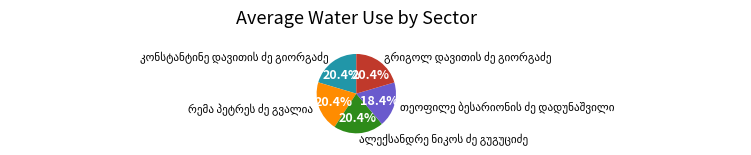

Does any single category account for the majority?

No